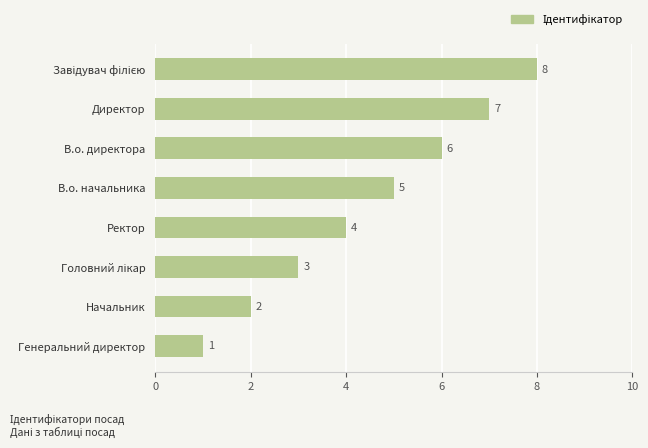

How many series are shown in this chart?

1